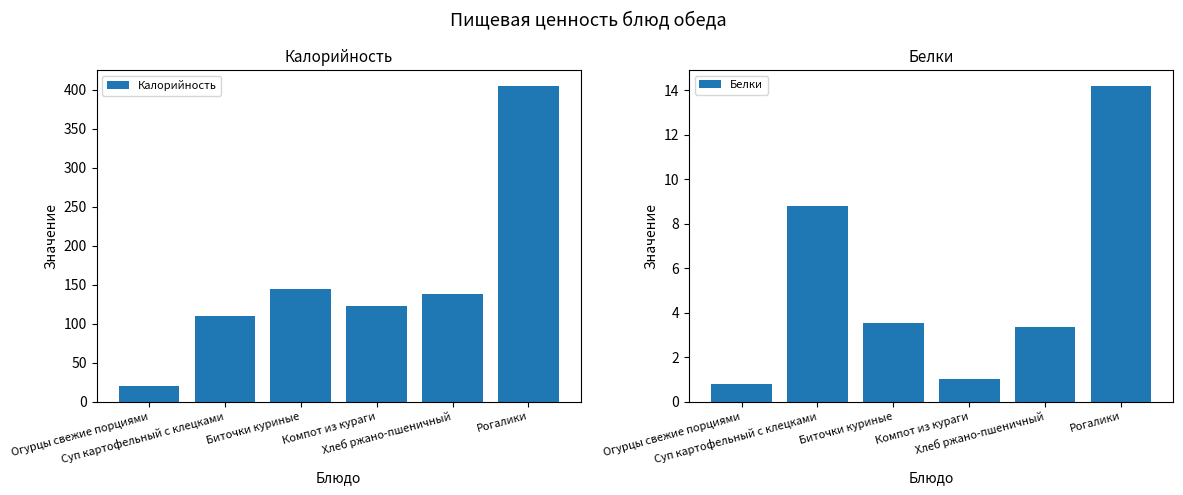

How many bars are there in total?

12